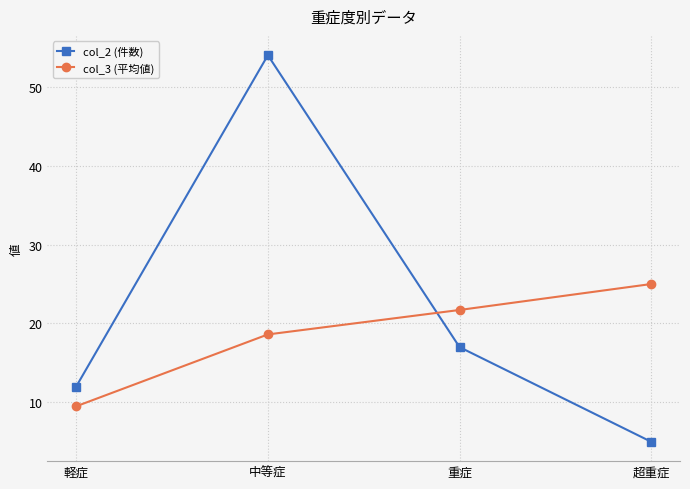

Where do col_2 (件数) and col_3 (平均値) first cross each other?

中等症 and 重症